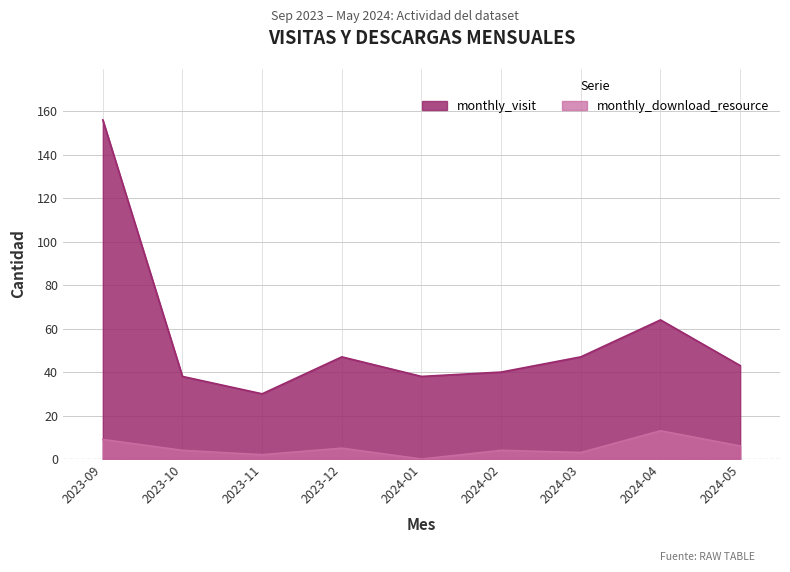

What is the label of the 9th point from the left?

2024-05